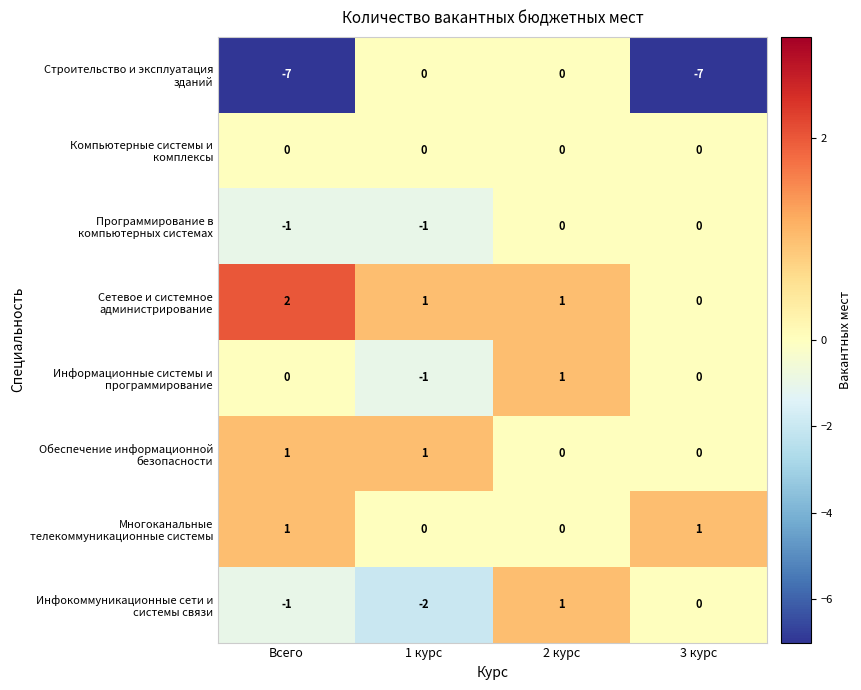

What is the total value across all series at 3 курс?

-6